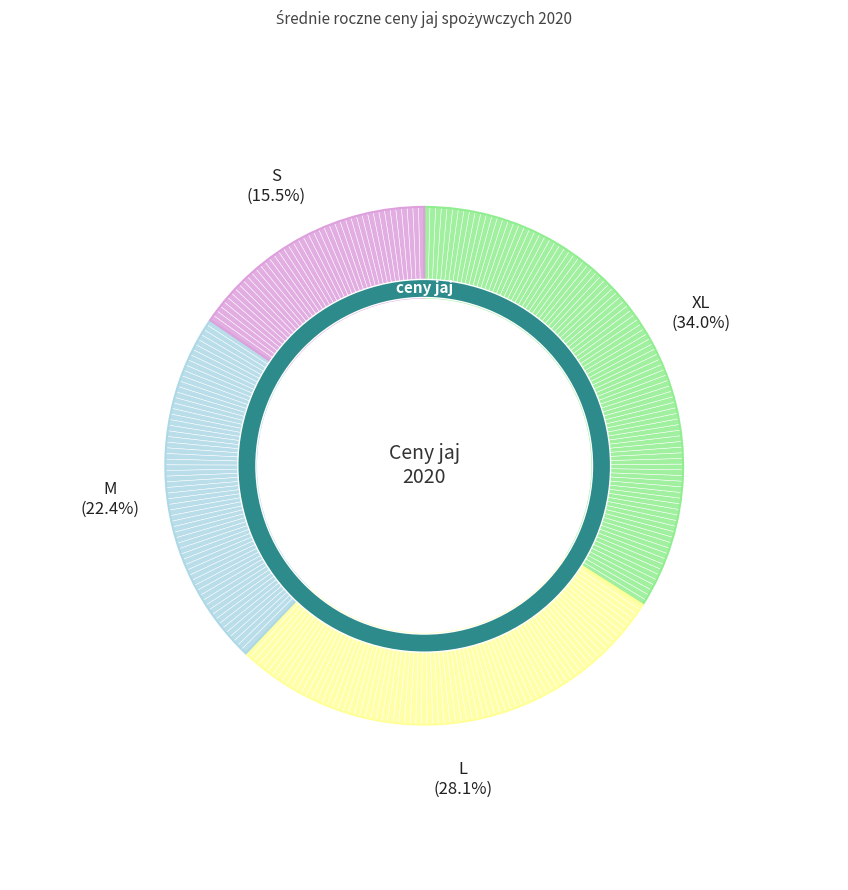

True or false: M accounts for 33% of the total.

False